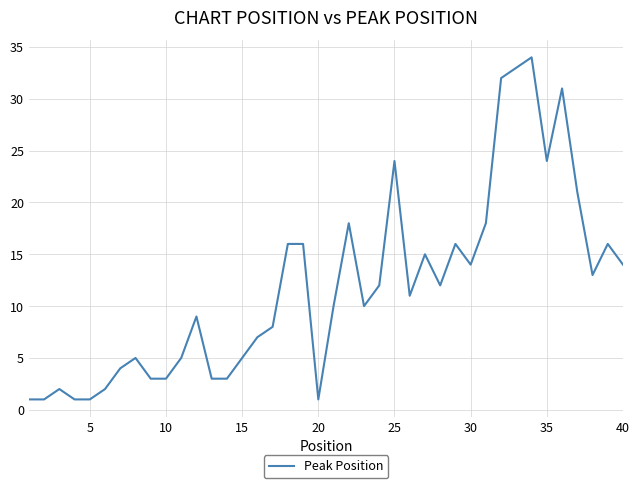

Count the number of data series in this chart.

1